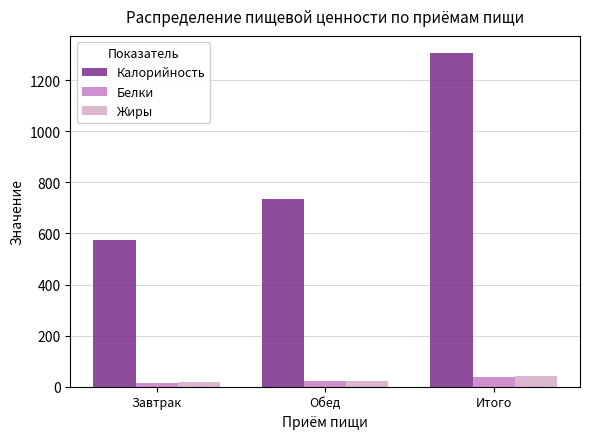

How many groups of bars are there?

3